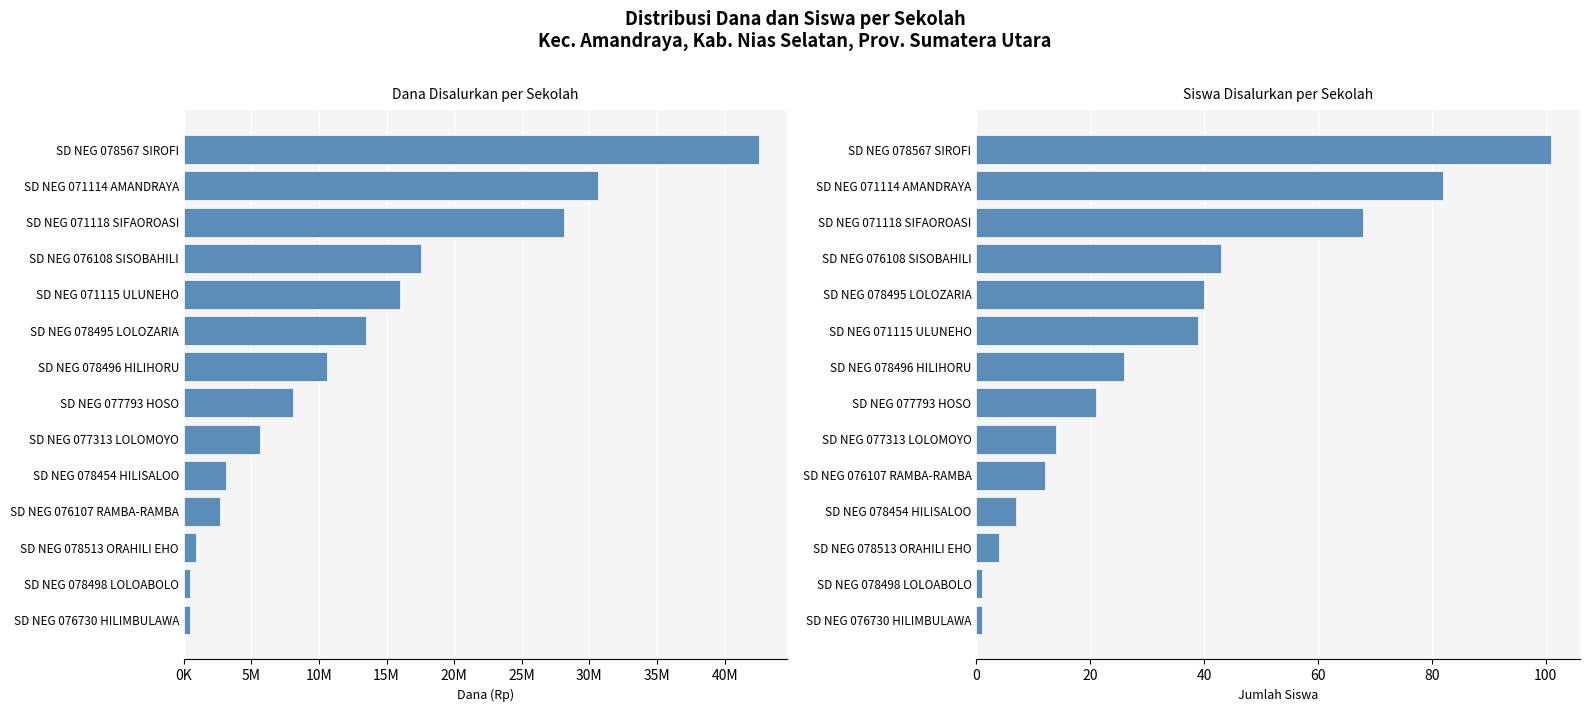

What is the sum of all Dana Disalurkan values?

180225000